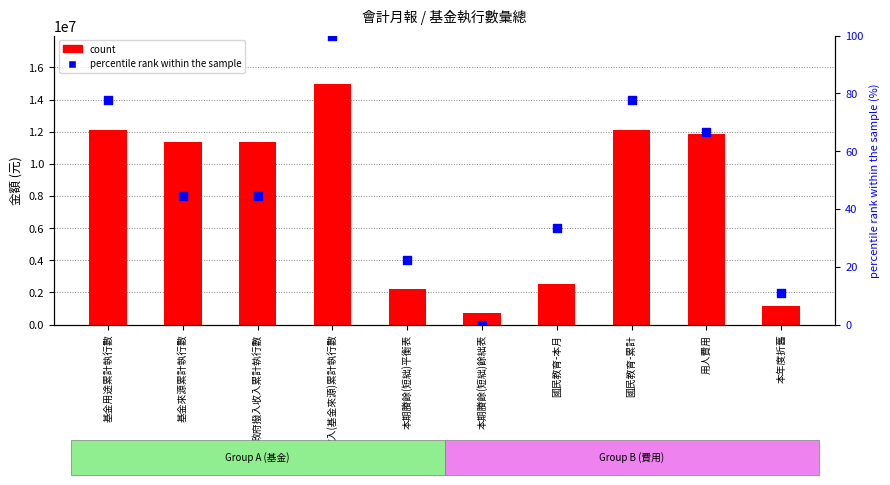

Which series reaches the minimum Y coordinate?

percentile rank within the sample